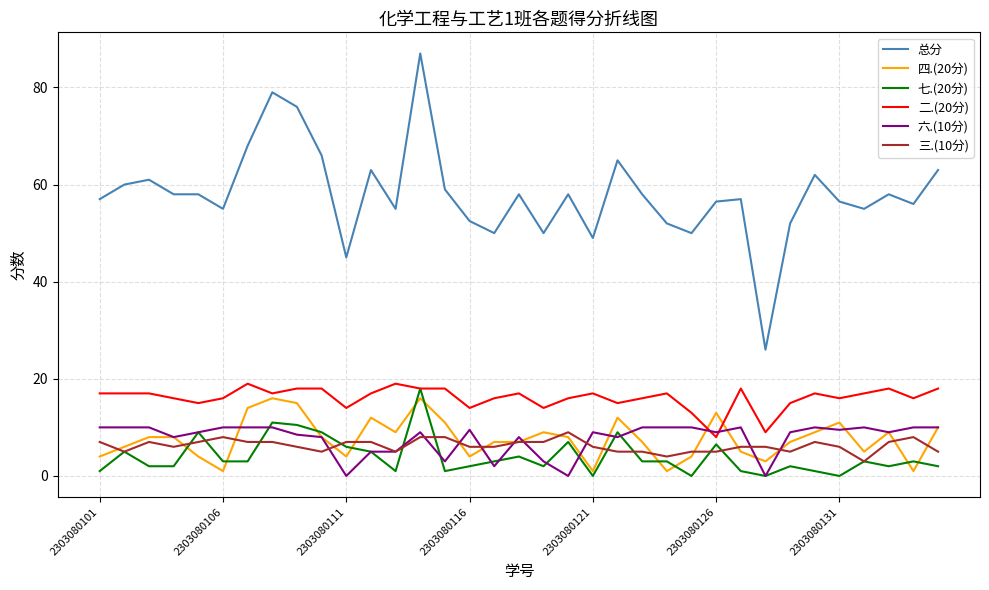

True or false: 三.(10分) and 二.(20分) cross at least once.

False